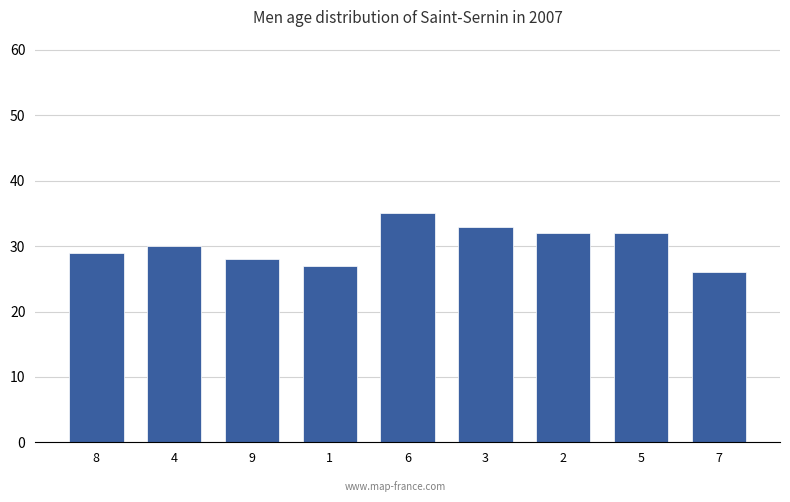

Reading right to left, extract all data points from this chart.

26	32	32	33	35	27	28	30	29